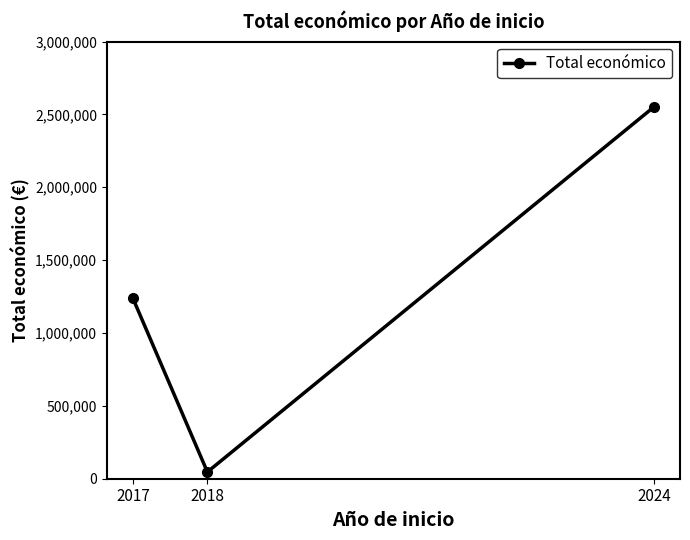

What is the value of the 2nd point from the left?

46300